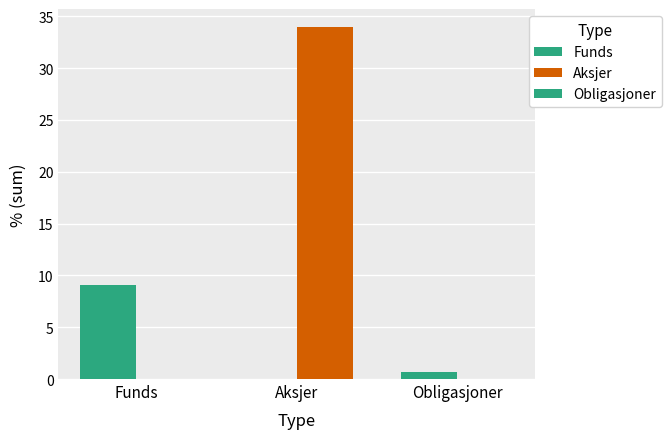

How many groups of bars are there?

3